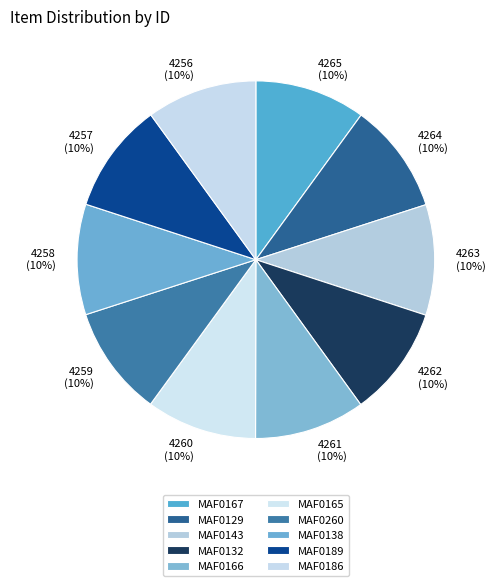

What is the ratio of the value at 4260 (10%) to the value at 4265 (10%)?

1.0